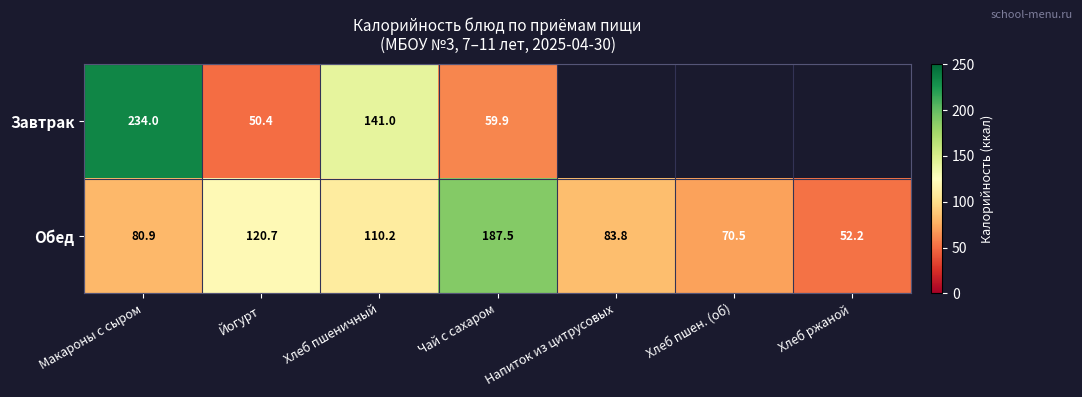

Is the value of Обед at Йогурт greater than the value of Завтрак at Хлеб пшеничный?

No